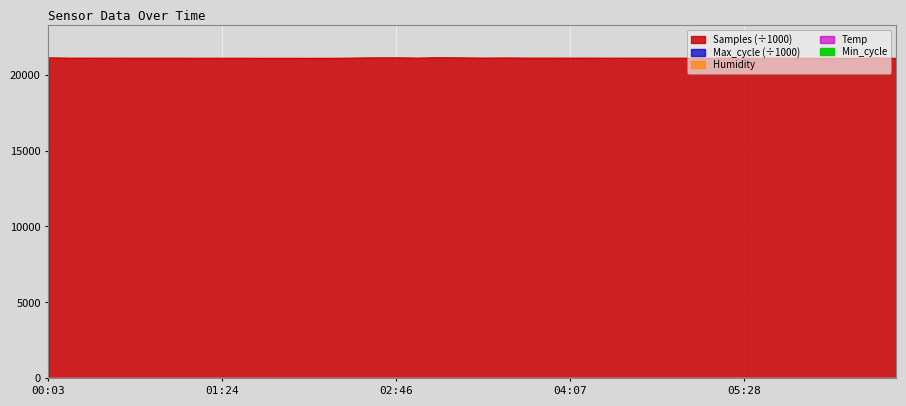

At which label does Humidity first exceed 50?

01:14